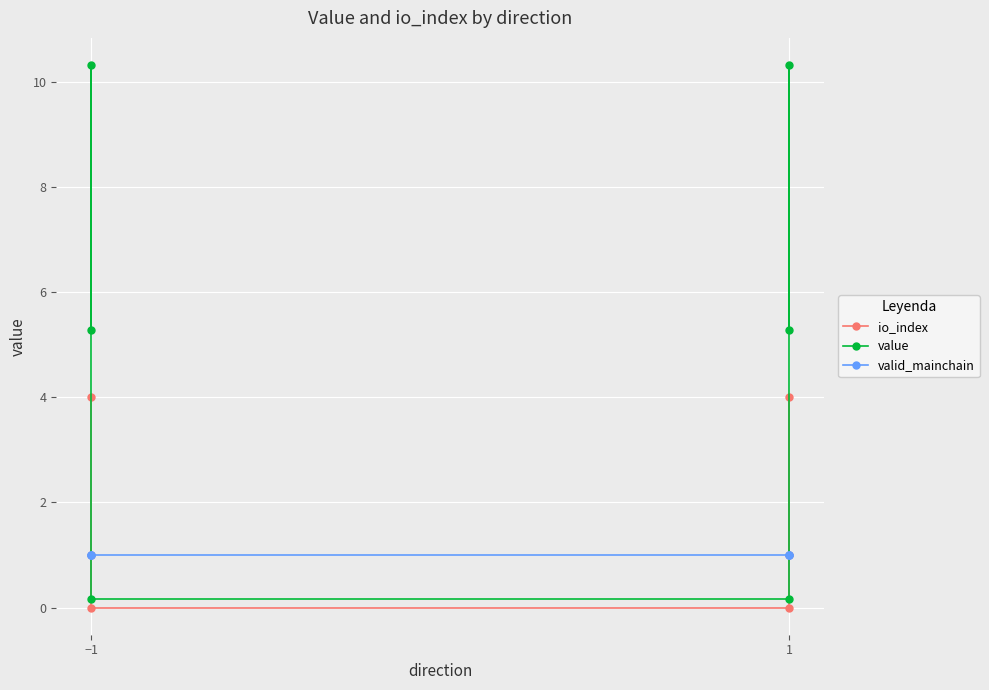

At which label does value reach its peak?

−1